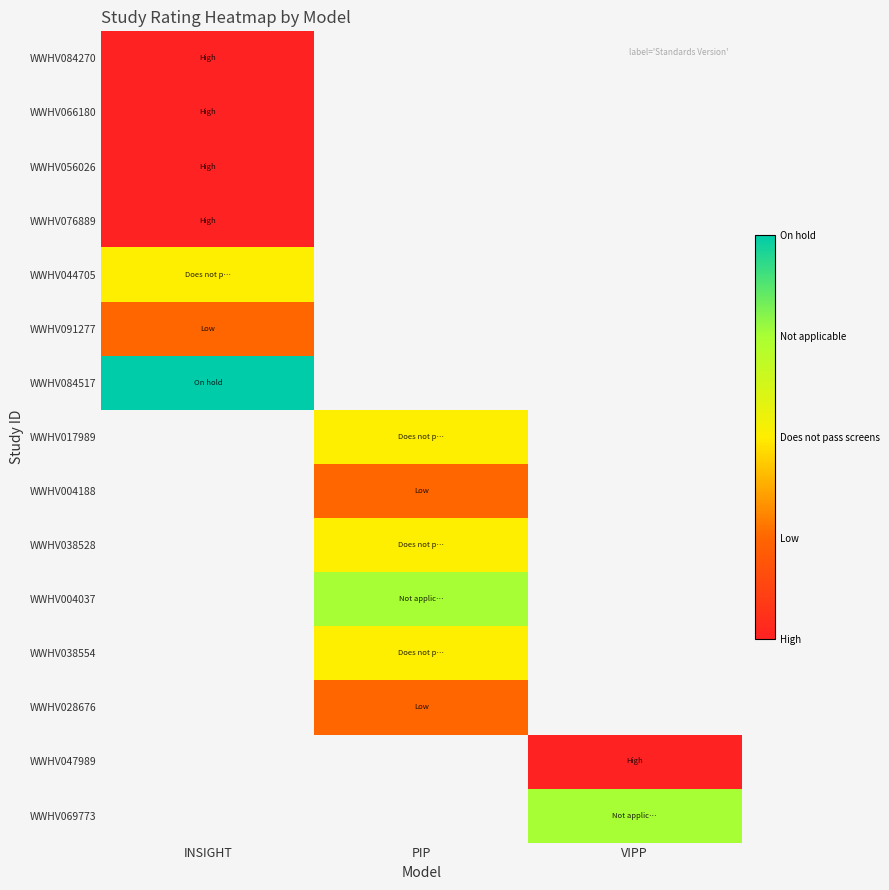

The value of WWHV084270 at INSIGHT is 0.0. True or false?

True